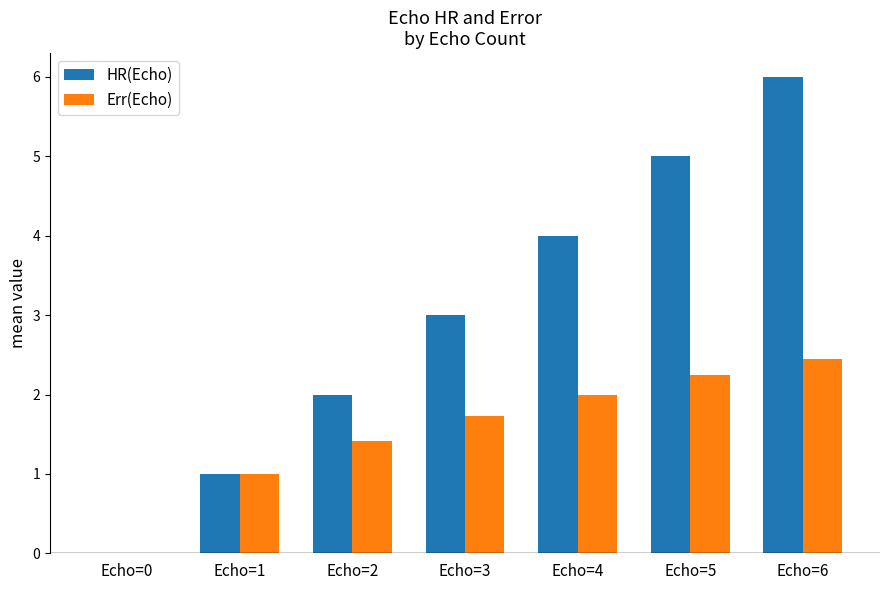

Which series changed the most between Echo=0 and Echo=4?

HR(Echo)